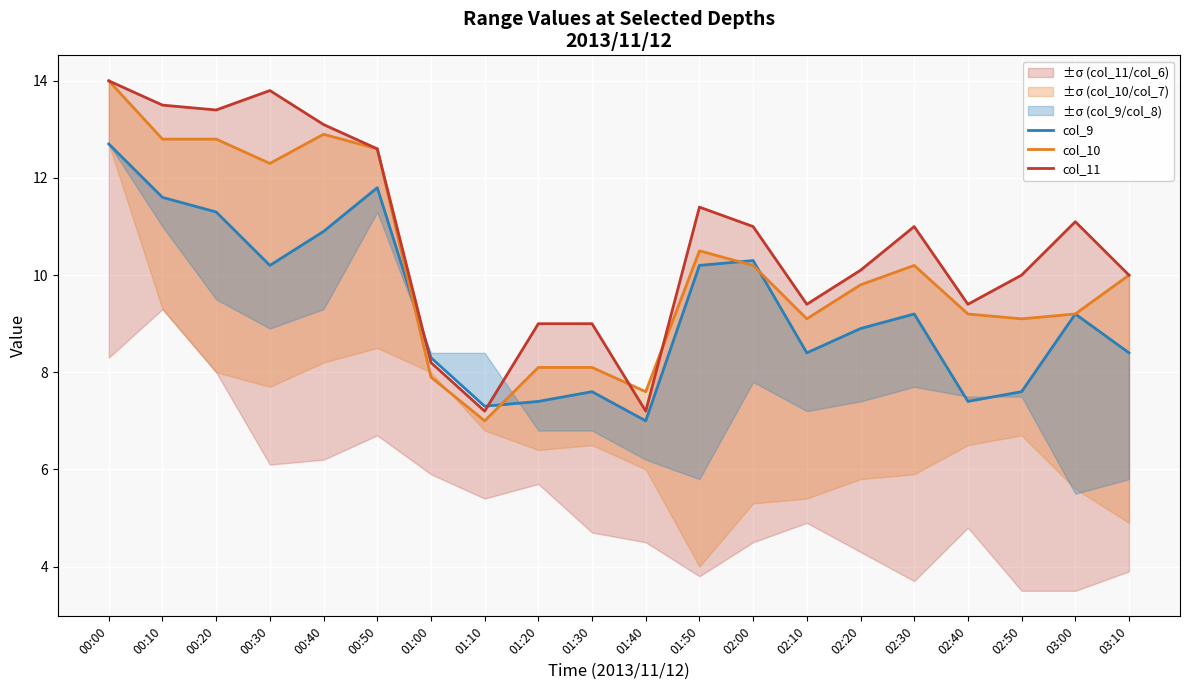

At which label is col_10 closest to 10?

03:10